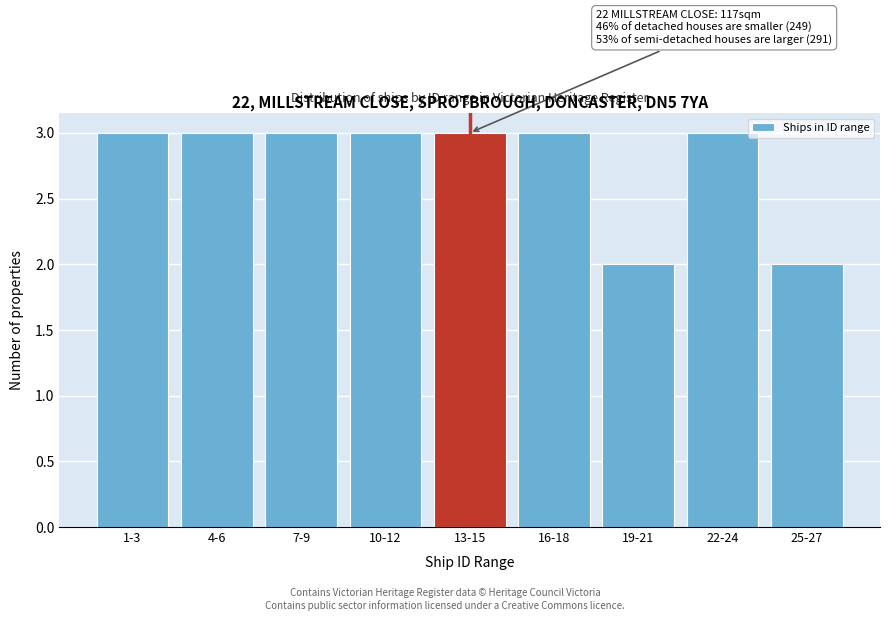

Reading right to left, transcribe all the data shown in this chart.

25-27=2	22-24=3	19-21=2	16-18=3	13-15=3	10-12=3	7-9=3	4-6=3	1-3=3